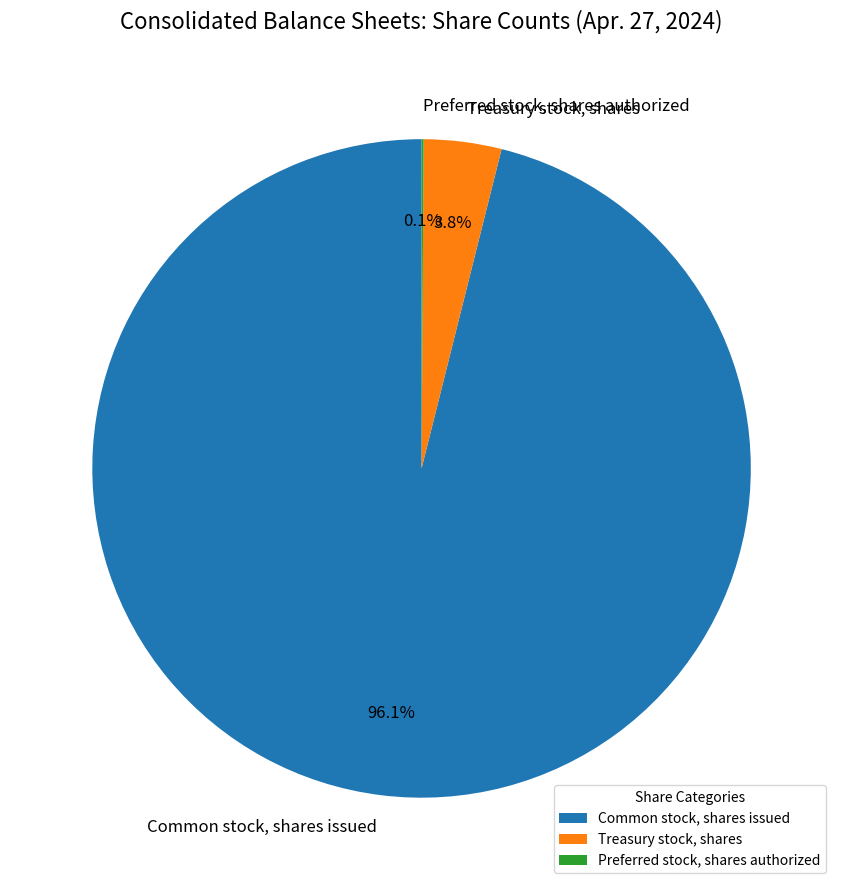

Which slice is the largest?

Common stock, shares issued